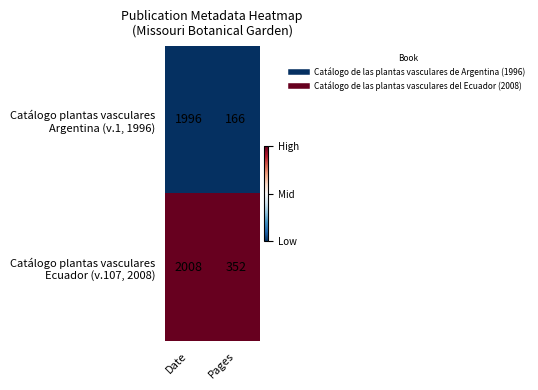

At which category is the sum across all series the highest?

Date